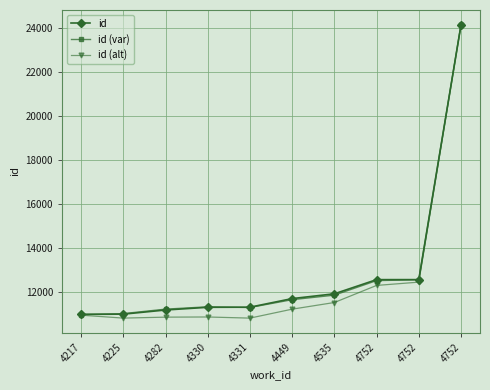

Which label corresponds to the smallest value in the chart?

4331